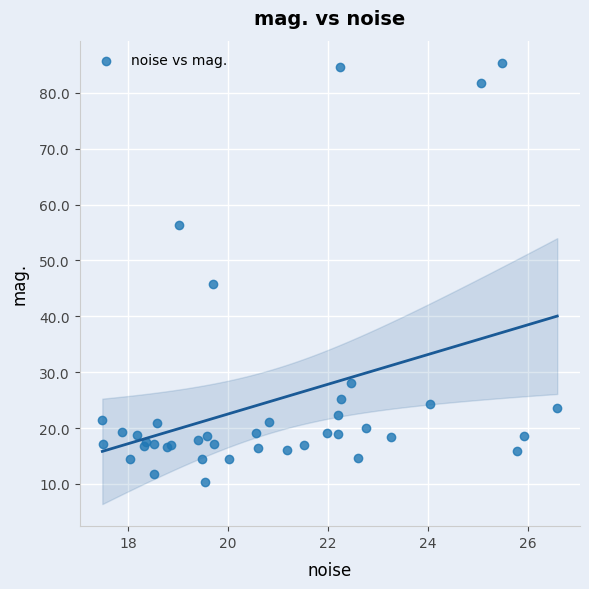

What Y value in the scatter plot is closest to 47?

45.7